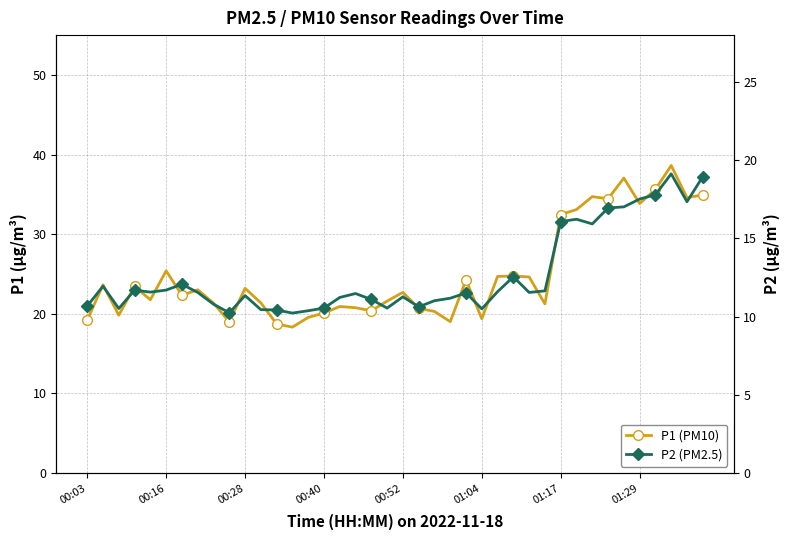

The value of P2 at 01:17 is 16.1. True or false?

True